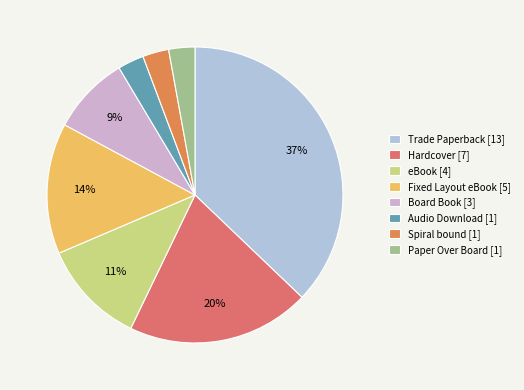

To the nearest percent, what is the average slice percentage?

12%